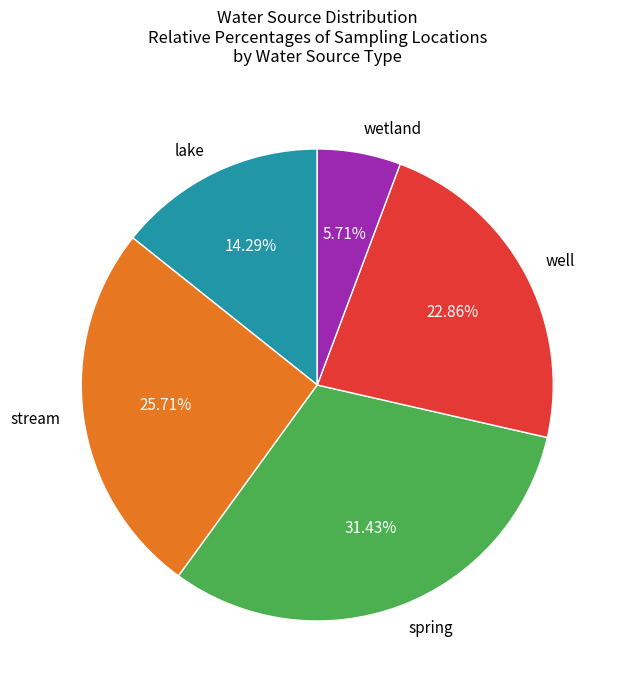

To the nearest percent, what is the difference between the well and lake slice percentages?

9%